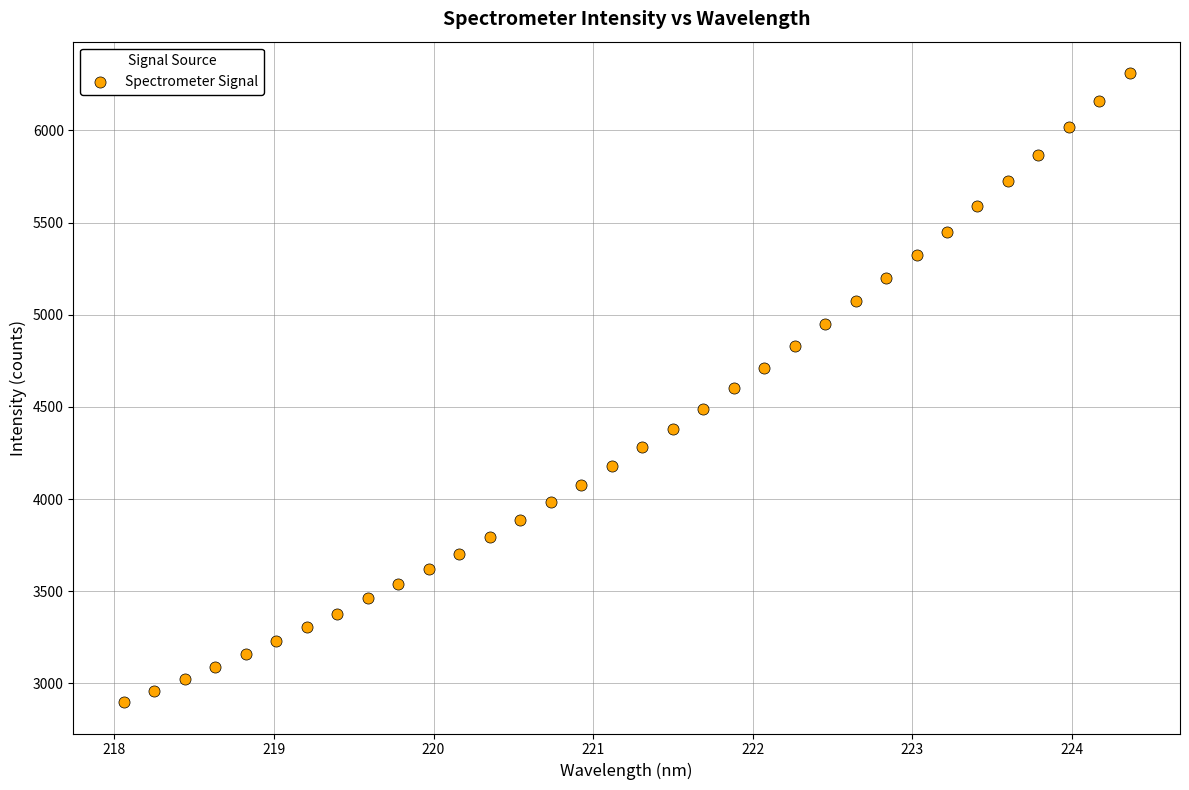

What is the range of Y values (max minus min)?

3412.0